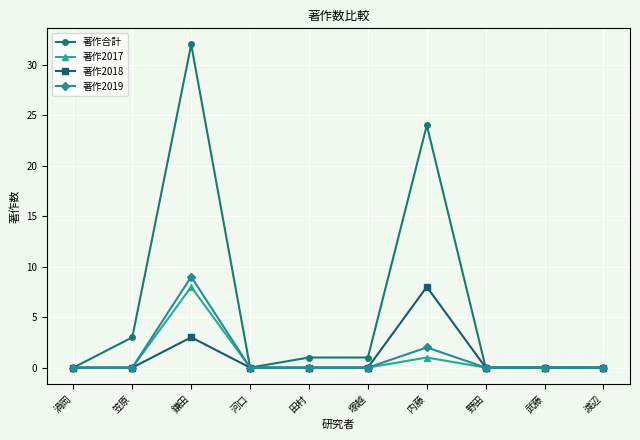

Which series has the largest total across all categories?

著作合計